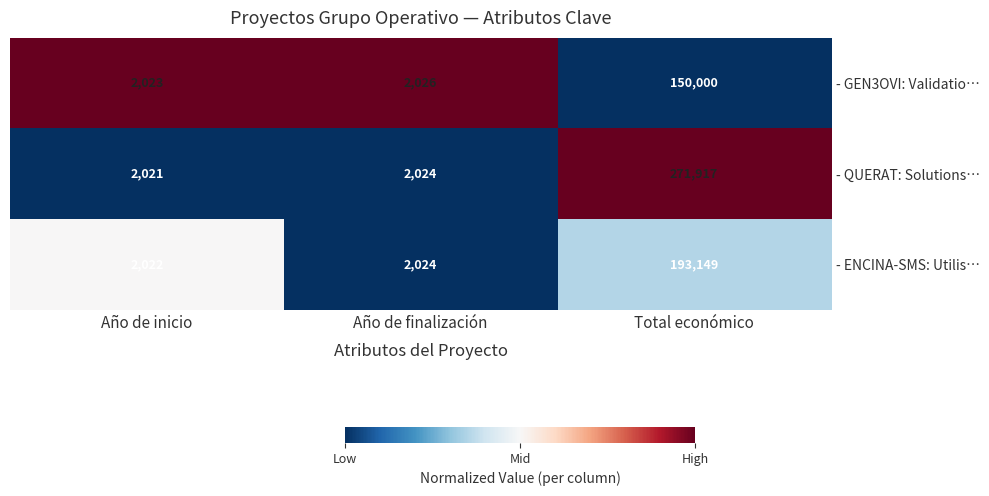

What is the spread (max minus min) of values at Total económico?

121917